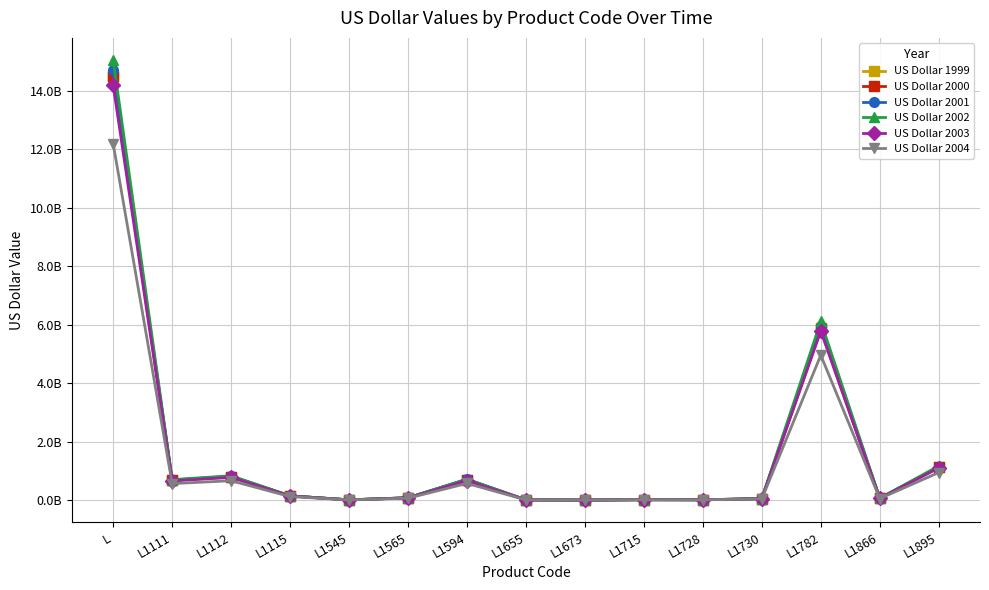

List the labels in order of US Dollar 1999 value, smallest first.

L1673, L1655, L1545, L1728, L1715, L1730, L1866, L1565, L1115, L1111, L1594, L1112, L1895, L1782, L